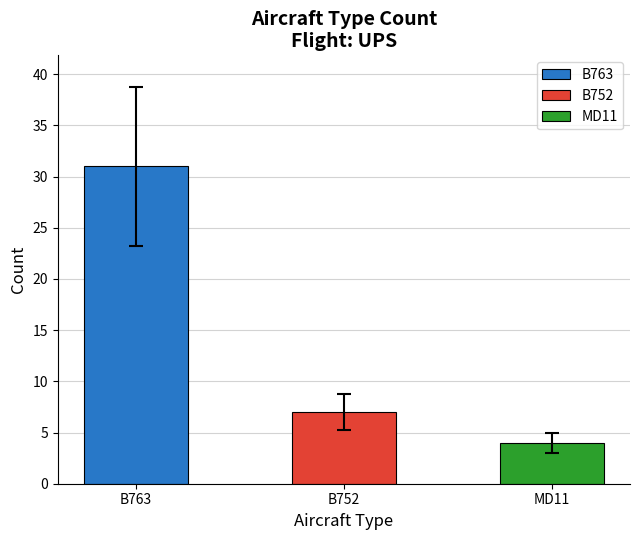

How many data points are less than 7?

1